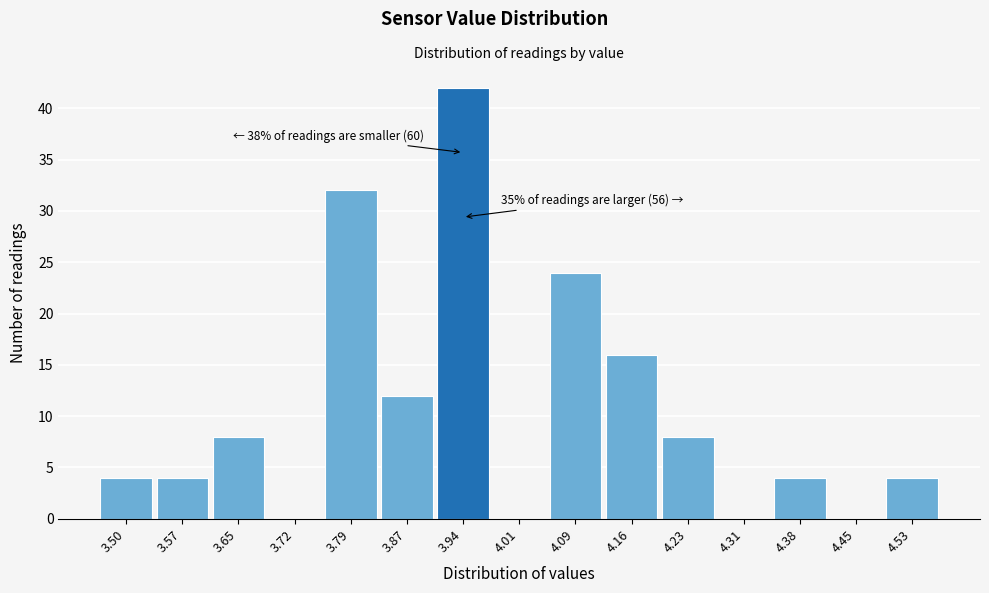

Reading right to left, list all the values displayed in this chart.

4.53=4	4.45=0	4.38=4	4.31=0	4.23=8	4.16=16	4.09=24	4.01=0	3.94=42	3.87=12	3.79=32	3.72=0	3.65=8	3.57=4	3.50=4